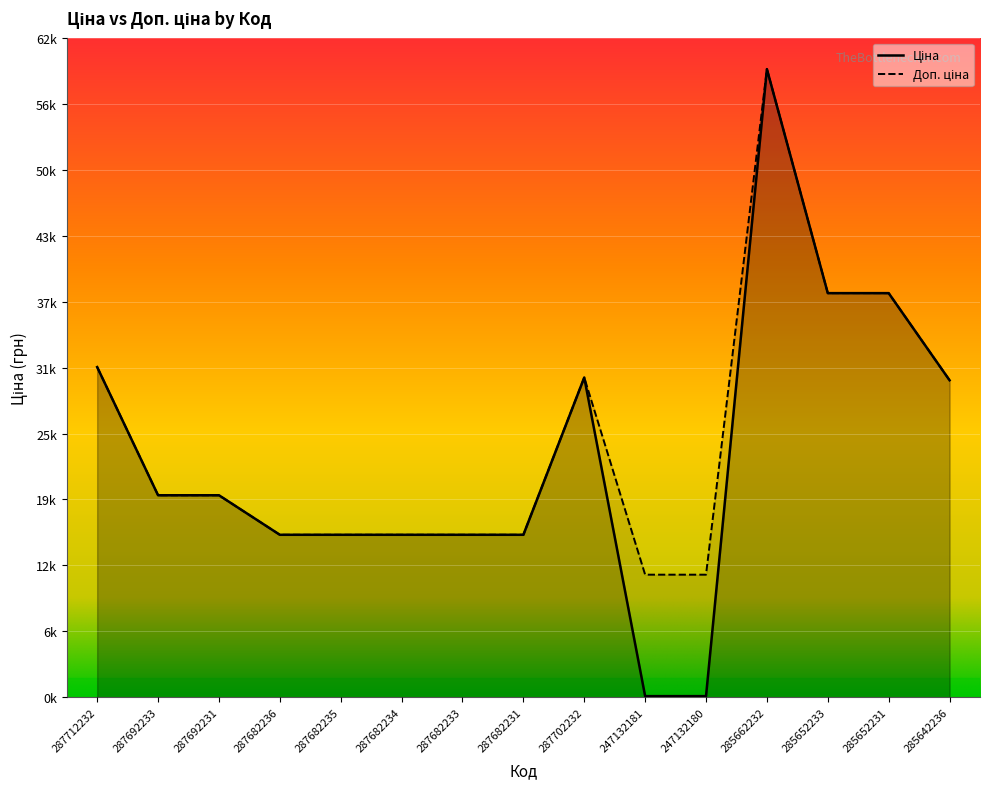

What position from the right is 285642236?

1